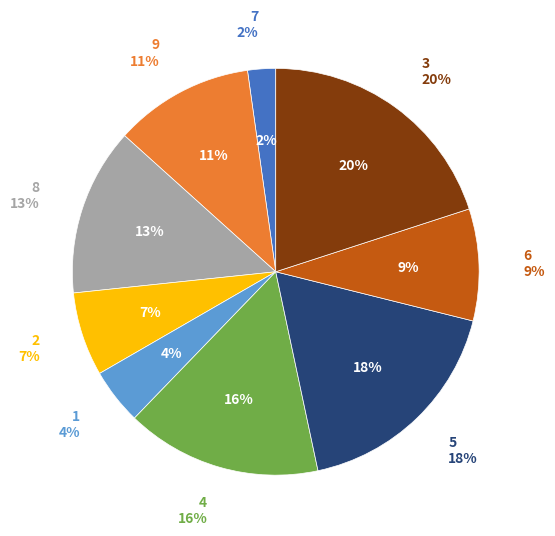

What percentage is the 9 slice, to the nearest percent?

11%